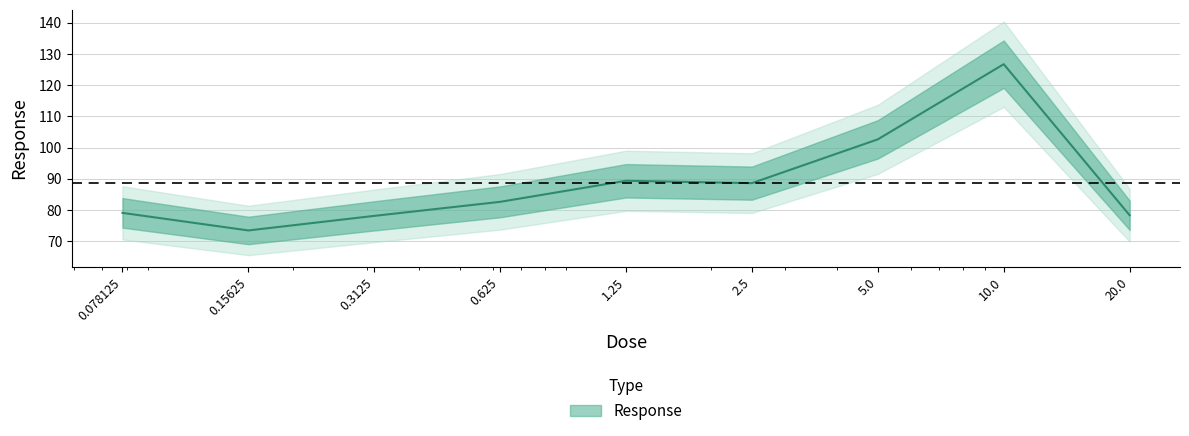

Does the chart display data point markers on the line(s)?

No